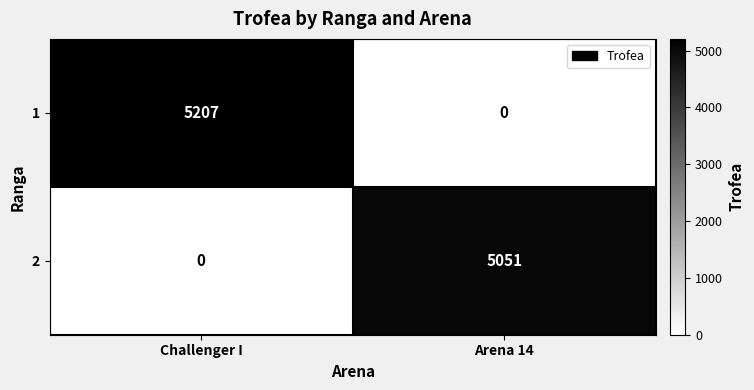

Which category has the lowest value in the 1 series?

Arena 14